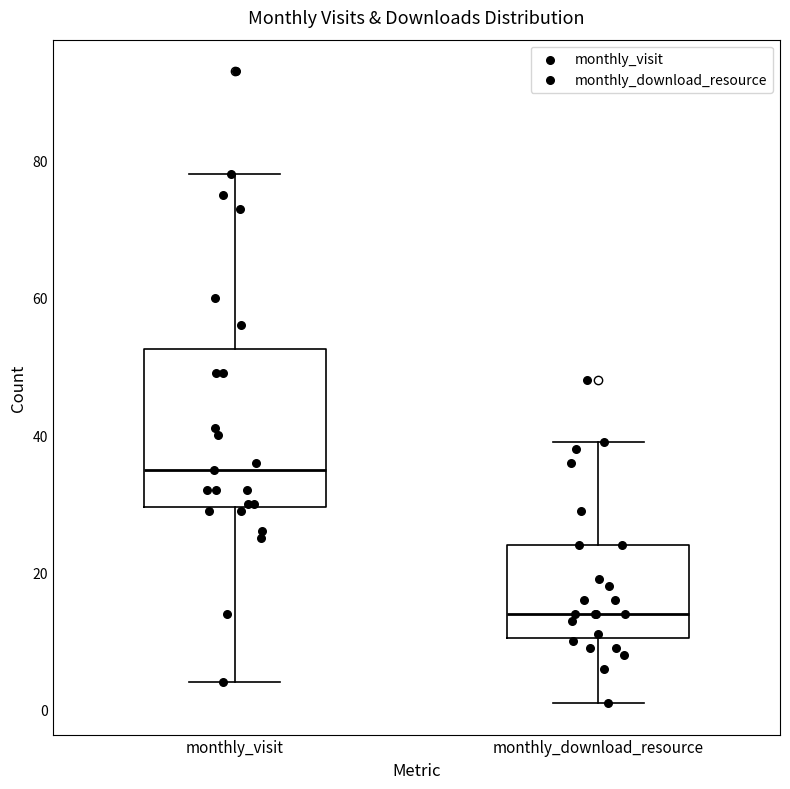

Reading left to right, read every box against the y-axis: the position of its median line, the range the box covers, and the ends of its whiskers. The values are not printed on the chart, so give them approximately, as read against the axis.

monthly_visit: median 36, box 30 to 52, whiskers 4 to 78
monthly_download_resource: median 14, box 10 to 24, whiskers 2 to 40